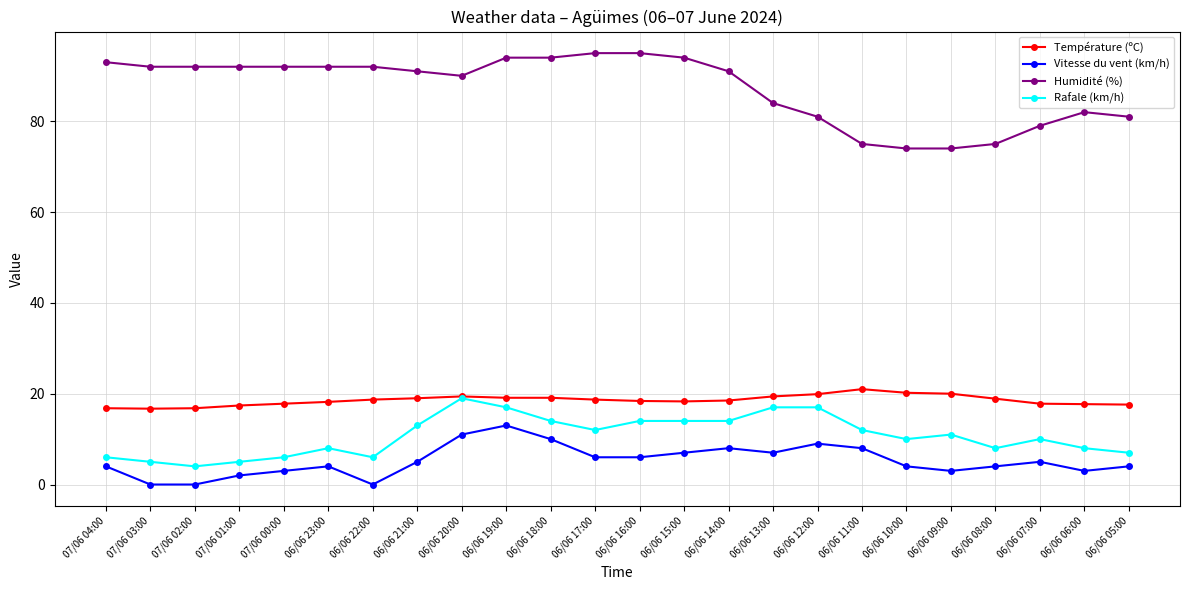

Does the chart have visible grid lines?

Yes